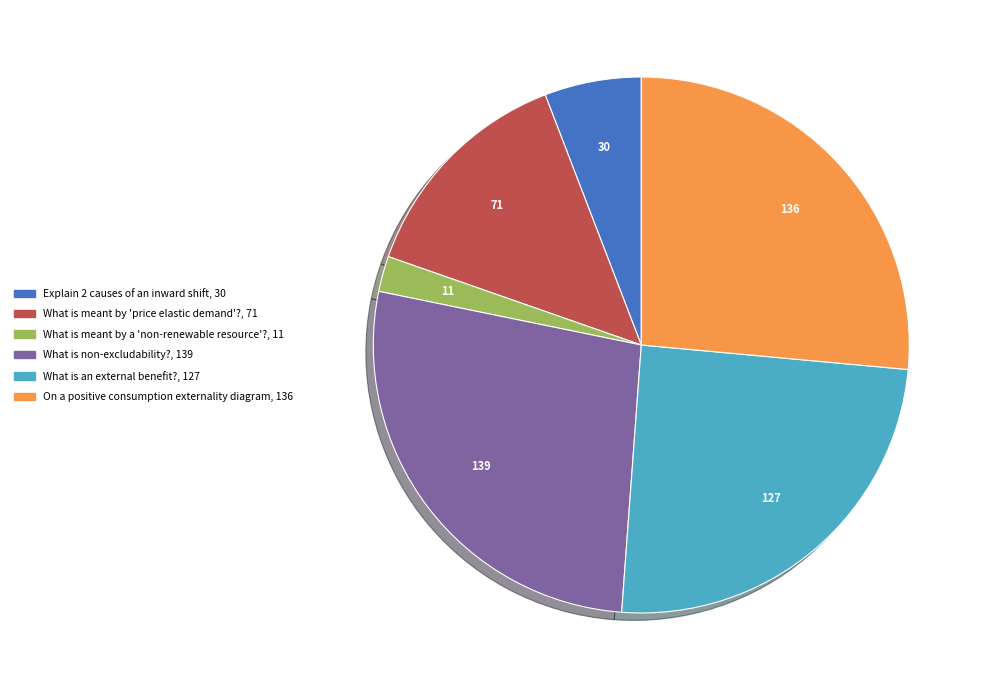

Is it true that Explain 2 causes of an inward shift is 6% of the pie?

True